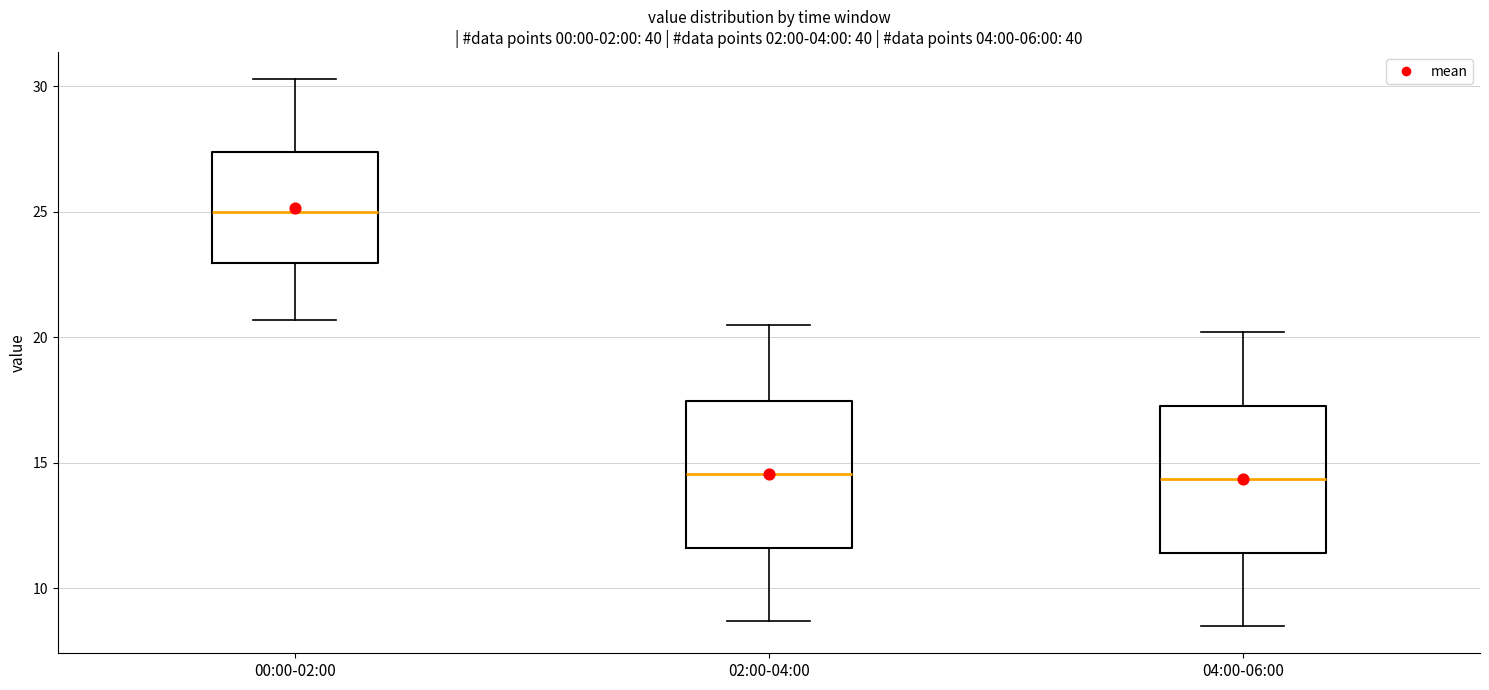

Reading left to right, transcribe this box plot: for each box, give where its median line is, the range the box spans, and where its two whiskers end, as read against the y-axis. The values are not printed on the chart, so give them approximately, as read against the axis.

00:00-02:00: median 25.0, box 23.0 to 27.5, whiskers 20.5 to 30.5
02:00-04:00: median 14.5, box 11.5 to 17.5, whiskers 8.5 to 20.5
04:00-06:00: median 14.5, box 11.5 to 17.5, whiskers 8.5 to 20.0